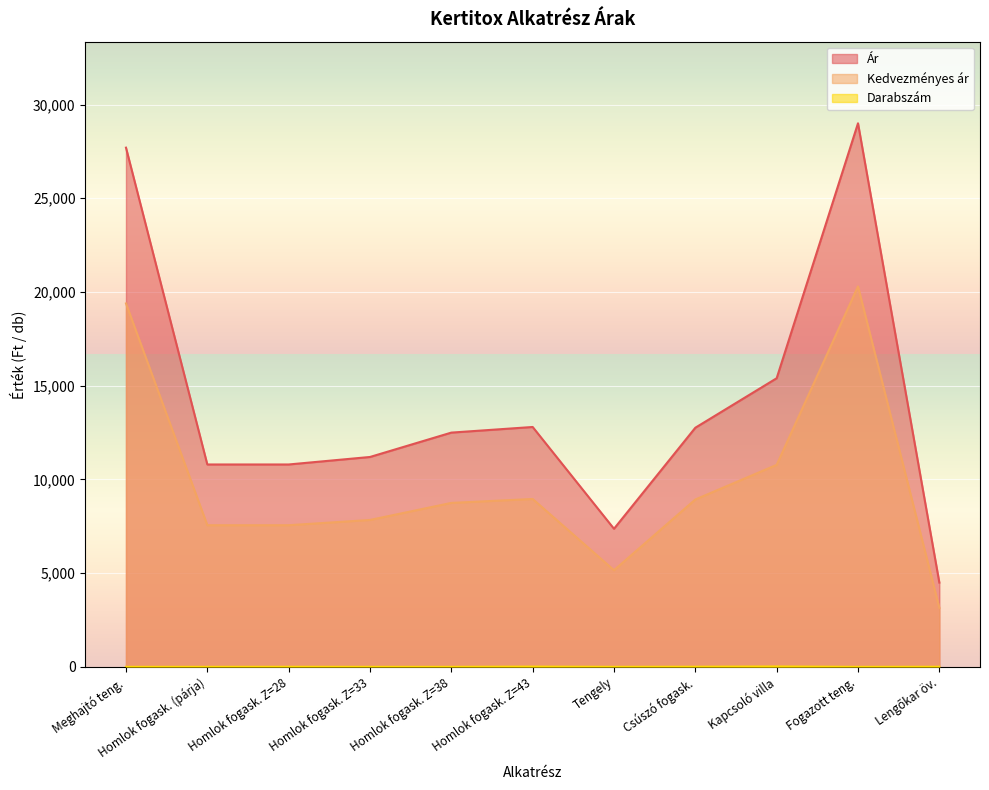

How many lines are shown in the chart?

3